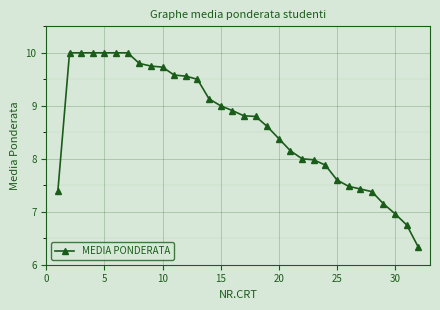

What is the average value?

8.6